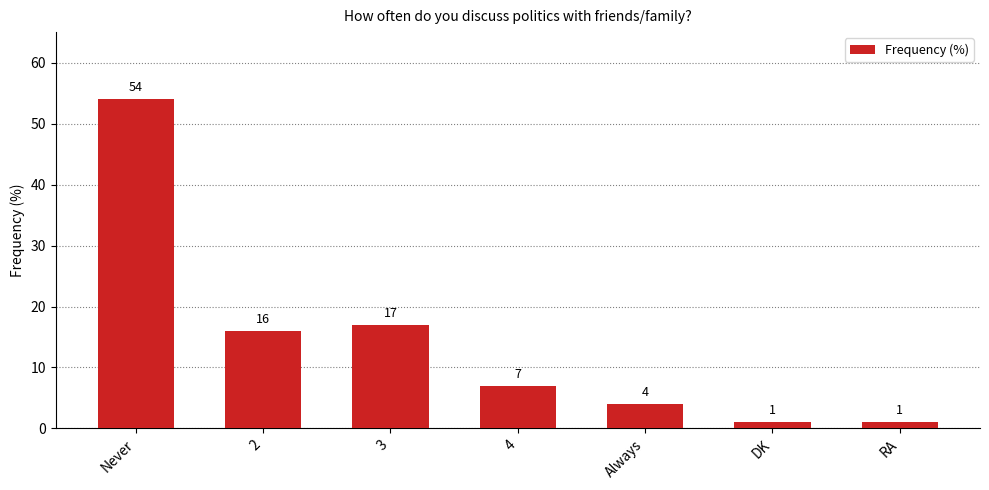

What position from the right is DK?

2